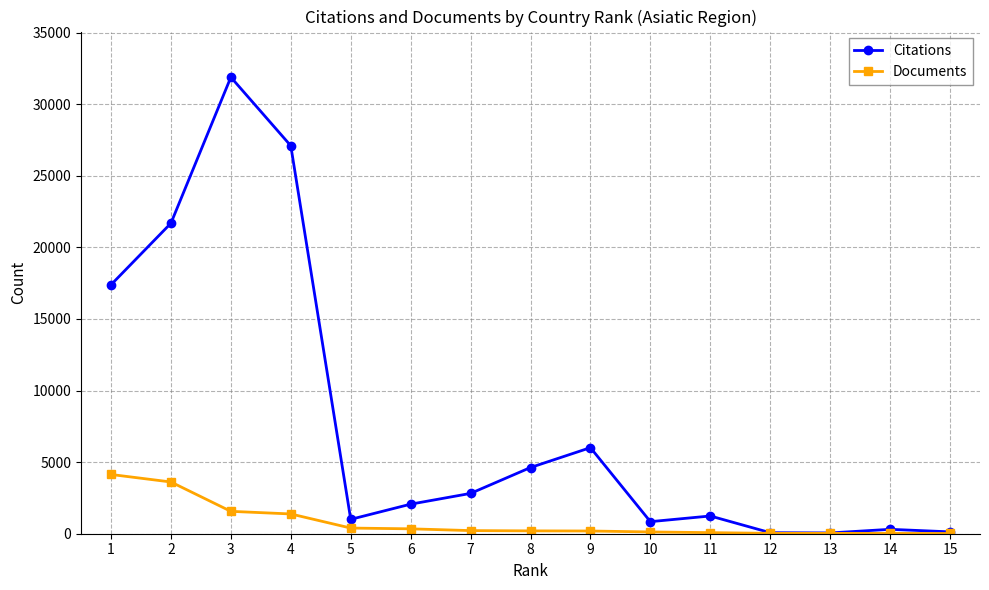

At how many categories does at least one series exceed 31568?

1